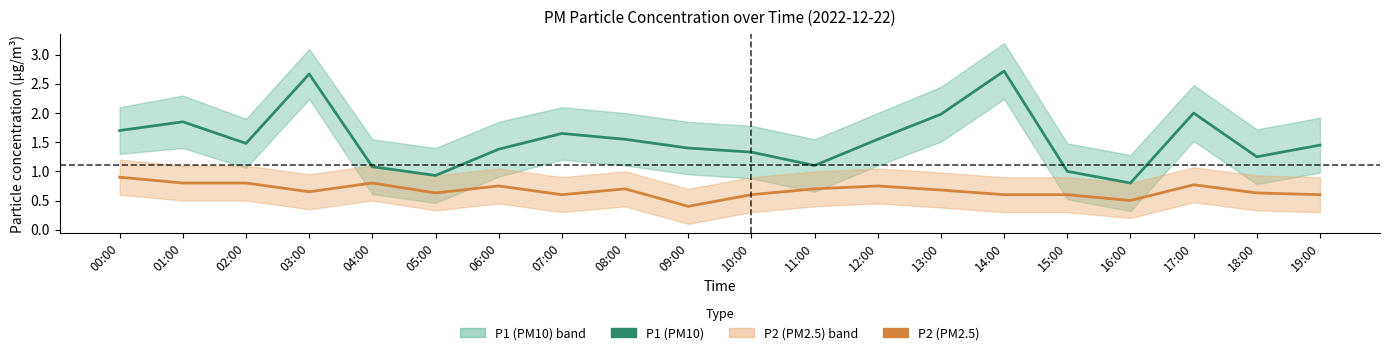

Reading left to right, extract all data points from this chart.

P1: 00:00=1.7	01:00=1.9	02:00=1.5	03:00=2.7	04:00=1.1	05:00=0.9	06:00=1.4	07:00=1.6	08:00=1.6	09:00=1.4	10:00=1.3	11:00=1.1	12:00=1.6	13:00=2.0	14:00=2.7	15:00=1.0	16:00=0.8	17:00=2.0	18:00=1.2	19:00=1.4
P2: 00:00=0.9	01:00=0.8	02:00=0.8	03:00=0.7	04:00=0.8	05:00=0.6	06:00=0.8	07:00=0.6	08:00=0.7	09:00=0.4	10:00=0.6	11:00=0.7	12:00=0.8	13:00=0.7	14:00=0.6	15:00=0.6	16:00=0.5	17:00=0.8	18:00=0.6	19:00=0.6